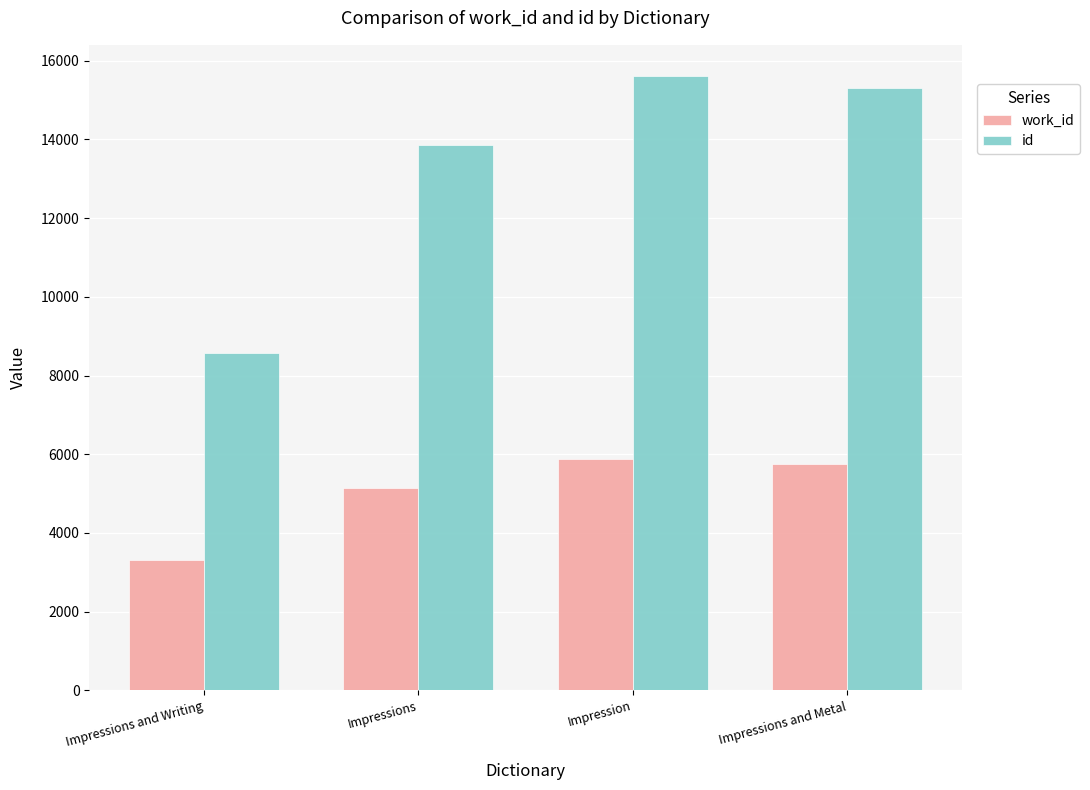

What is the minimum value shown in the chart?

3310